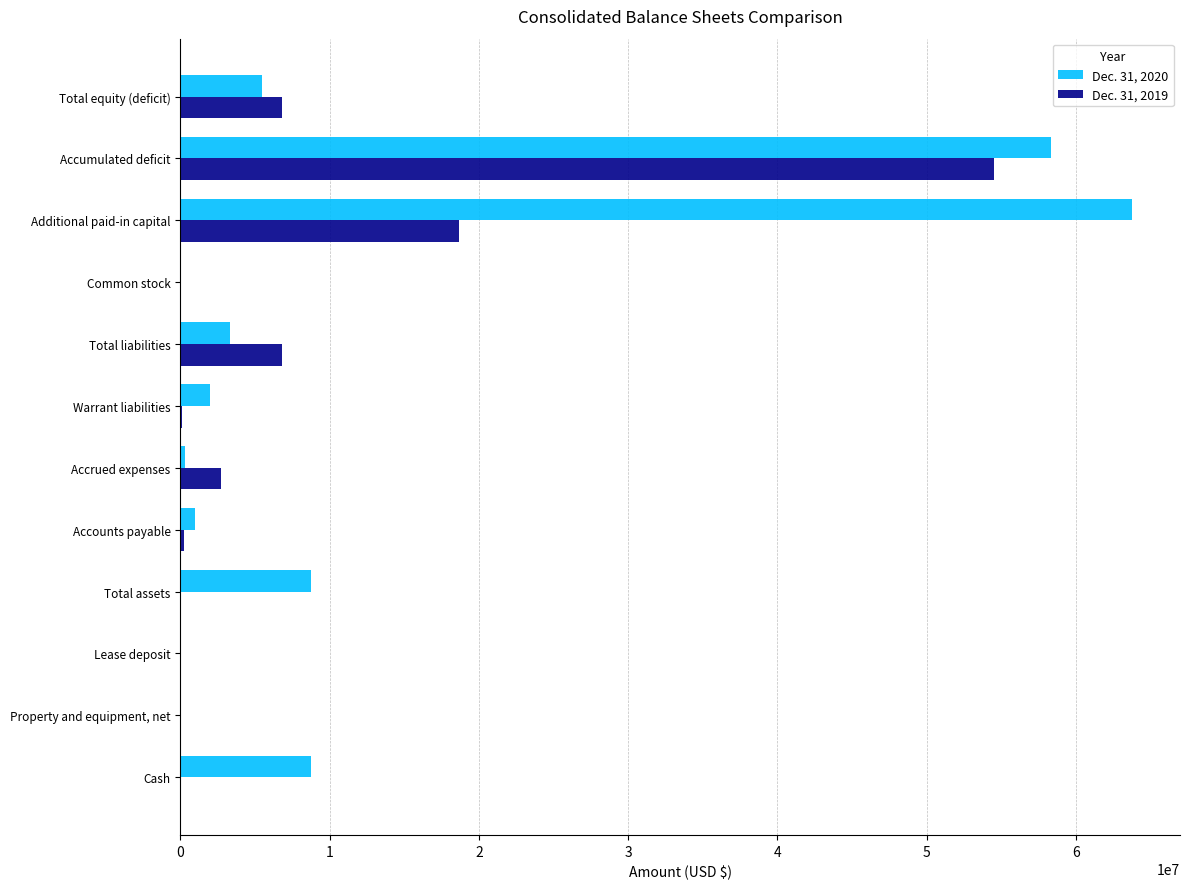

Is it true that Dec. 31, 2020 equals 30734364 at Additional paid-in capital?

False